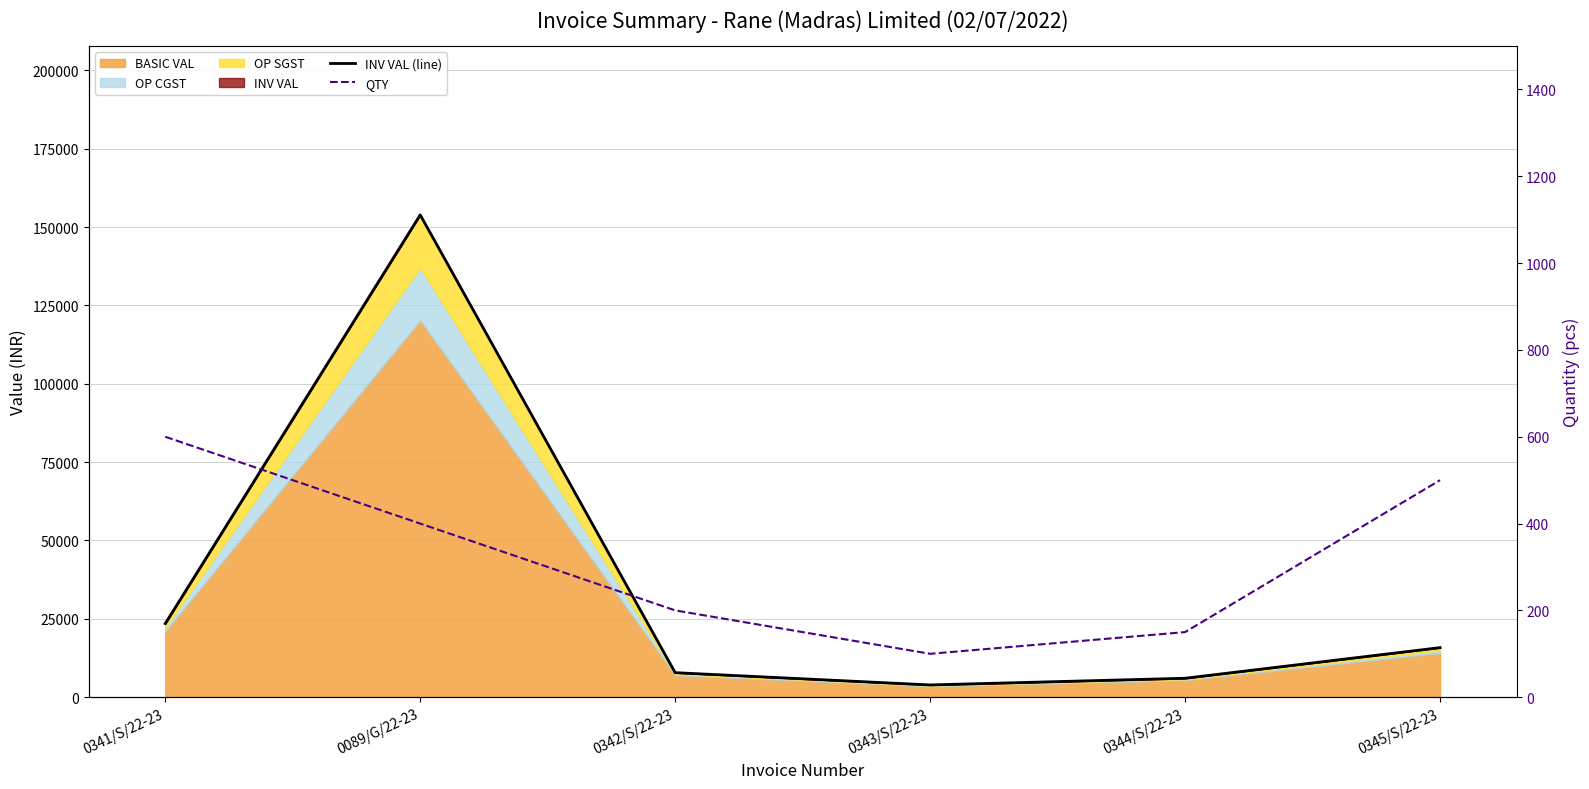

Where does the QTY series first go above 400?

0341/S/22-23